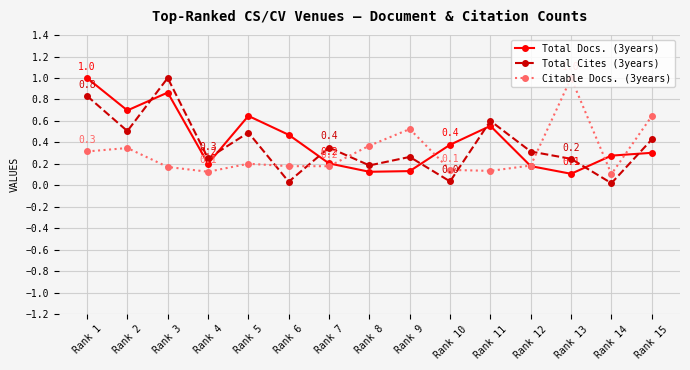

Is this an area chart (filled region under the line)?

No